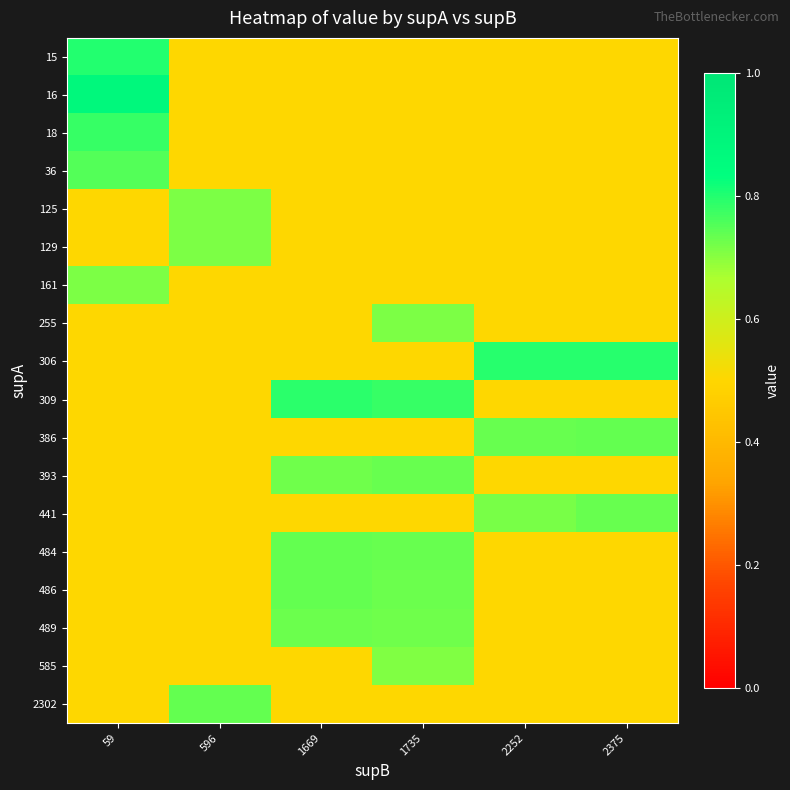

Reading right to left, extract all data points from this chart.

15: 2375=0.5	2252=0.5	1735=0.5	1669=0.5	596=0.5	59=0.8
16: 2375=0.5	2252=0.5	1735=0.5	1669=0.5	596=0.5	59=0.9
18: 2375=0.5	2252=0.5	1735=0.5	1669=0.5	596=0.5	59=0.8
36: 2375=0.5	2252=0.5	1735=0.5	1669=0.5	596=0.5	59=0.8
125: 2375=0.5	2252=0.5	1735=0.5	1669=0.5	596=0.7	59=0.5
129: 2375=0.5	2252=0.5	1735=0.5	1669=0.5	596=0.7	59=0.5
161: 2375=0.5	2252=0.5	1735=0.5	1669=0.5	596=0.5	59=0.7
255: 2375=0.5	2252=0.5	1735=0.7	1669=0.5	596=0.5	59=0.5
306: 2375=0.8	2252=0.8	1735=0.5	1669=0.5	596=0.5	59=0.5
309: 2375=0.5	2252=0.5	1735=0.8	1669=0.8	596=0.5	59=0.5
386: 2375=0.7	2252=0.7	1735=0.5	1669=0.5	596=0.5	59=0.5
393: 2375=0.5	2252=0.5	1735=0.7	1669=0.7	596=0.5	59=0.5
441: 2375=0.7	2252=0.7	1735=0.5	1669=0.5	596=0.5	59=0.5
484: 2375=0.5	2252=0.5	1735=0.7	1669=0.7	596=0.5	59=0.5
486: 2375=0.5	2252=0.5	1735=0.7	1669=0.7	596=0.5	59=0.5
489: 2375=0.5	2252=0.5	1735=0.7	1669=0.7	596=0.5	59=0.5
585: 2375=0.5	2252=0.5	1735=0.7	1669=0.5	596=0.5	59=0.5
2302: 2375=0.5	2252=0.5	1735=0.5	1669=0.5	596=0.7	59=0.5